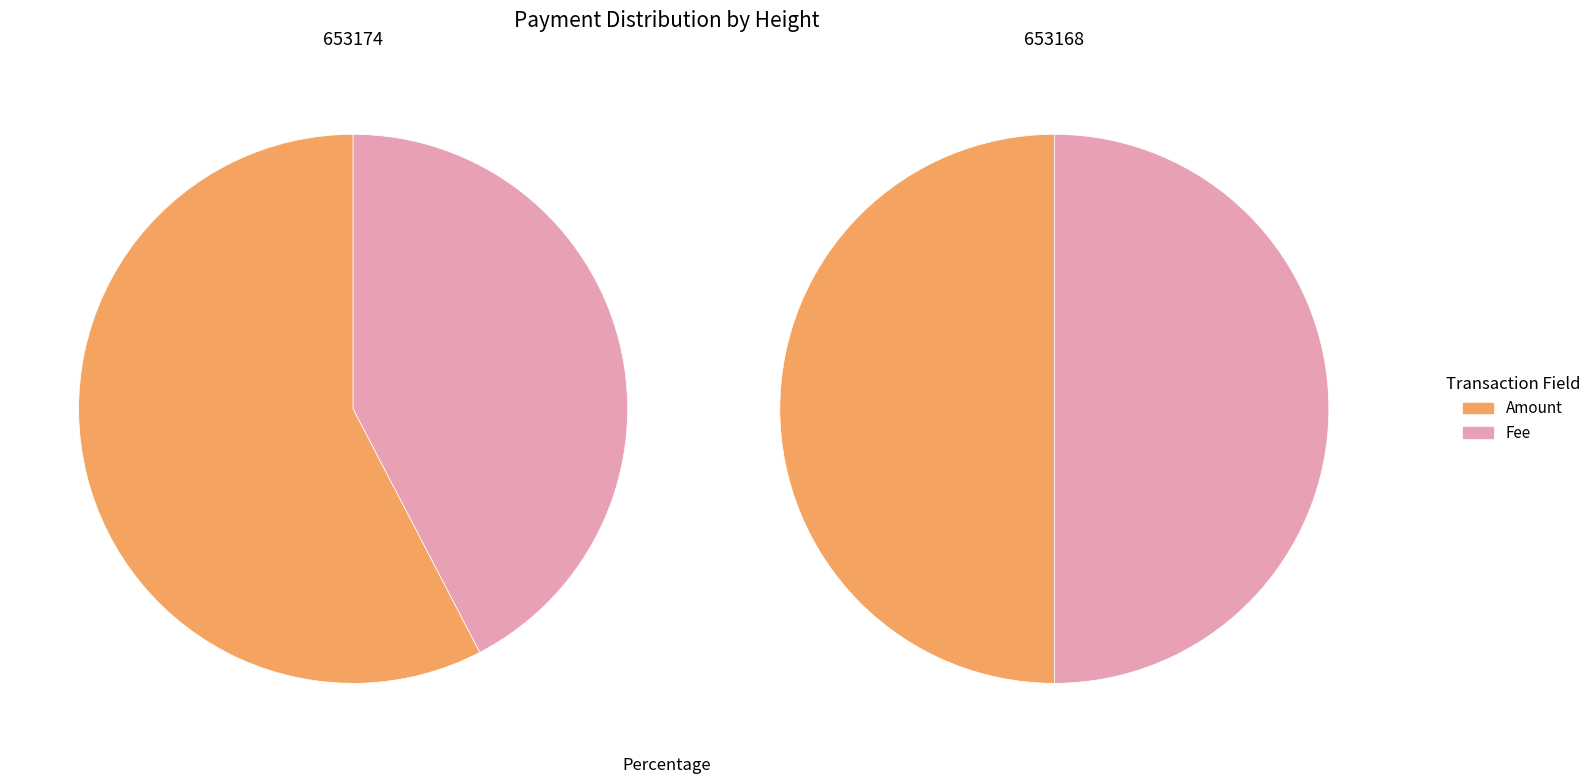

Between Fee and Amount, which is larger?

Amount